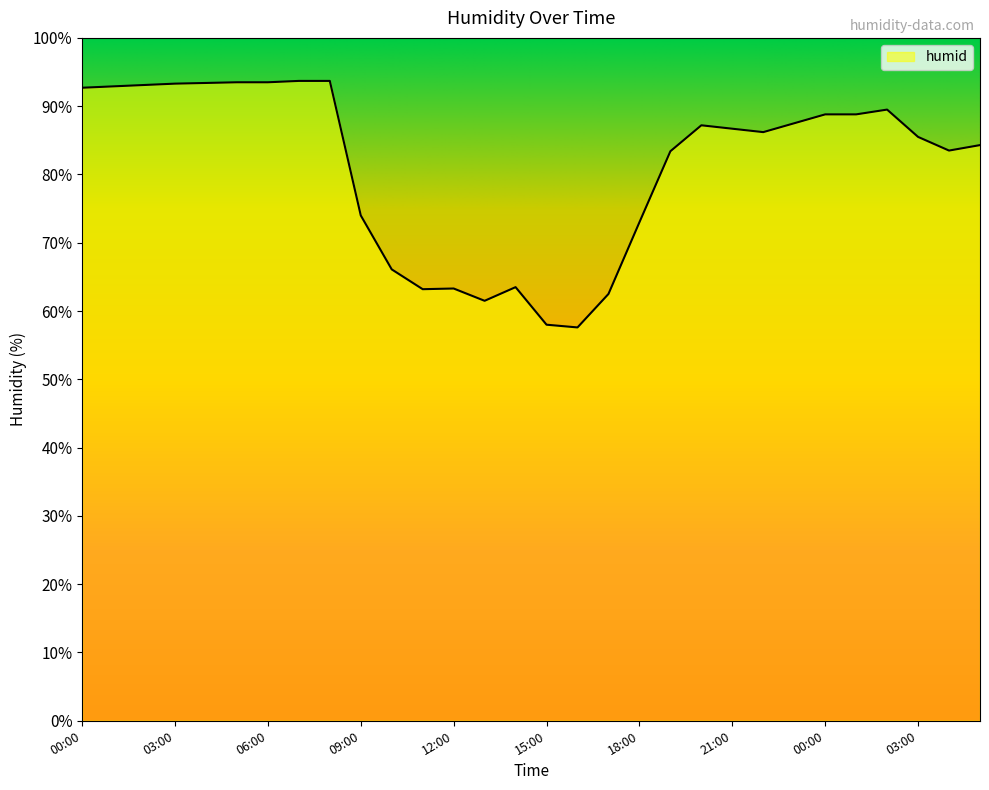

What is the smallest value displayed?

57.6